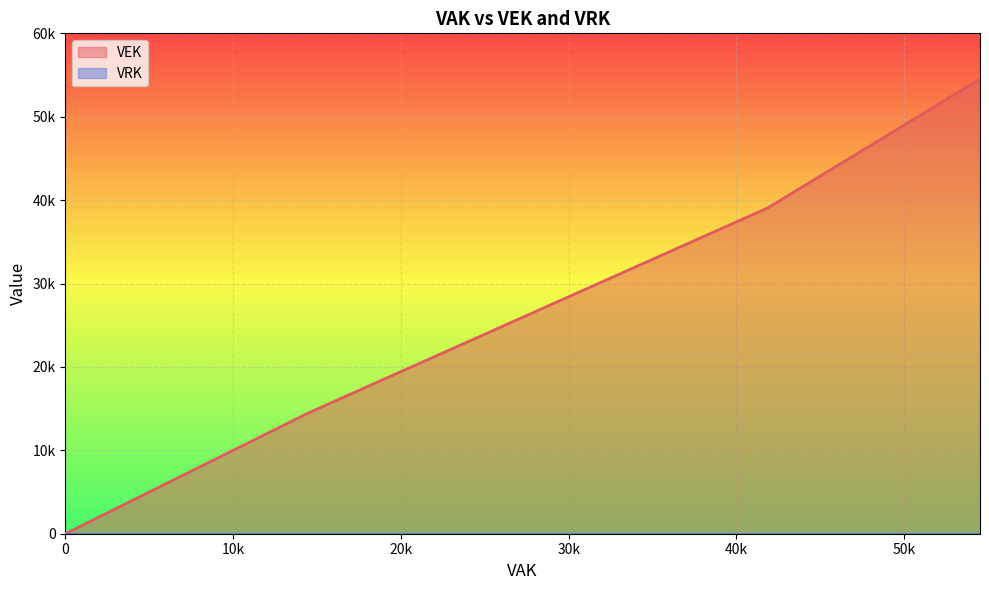

Count the number of categories in the chart.

28